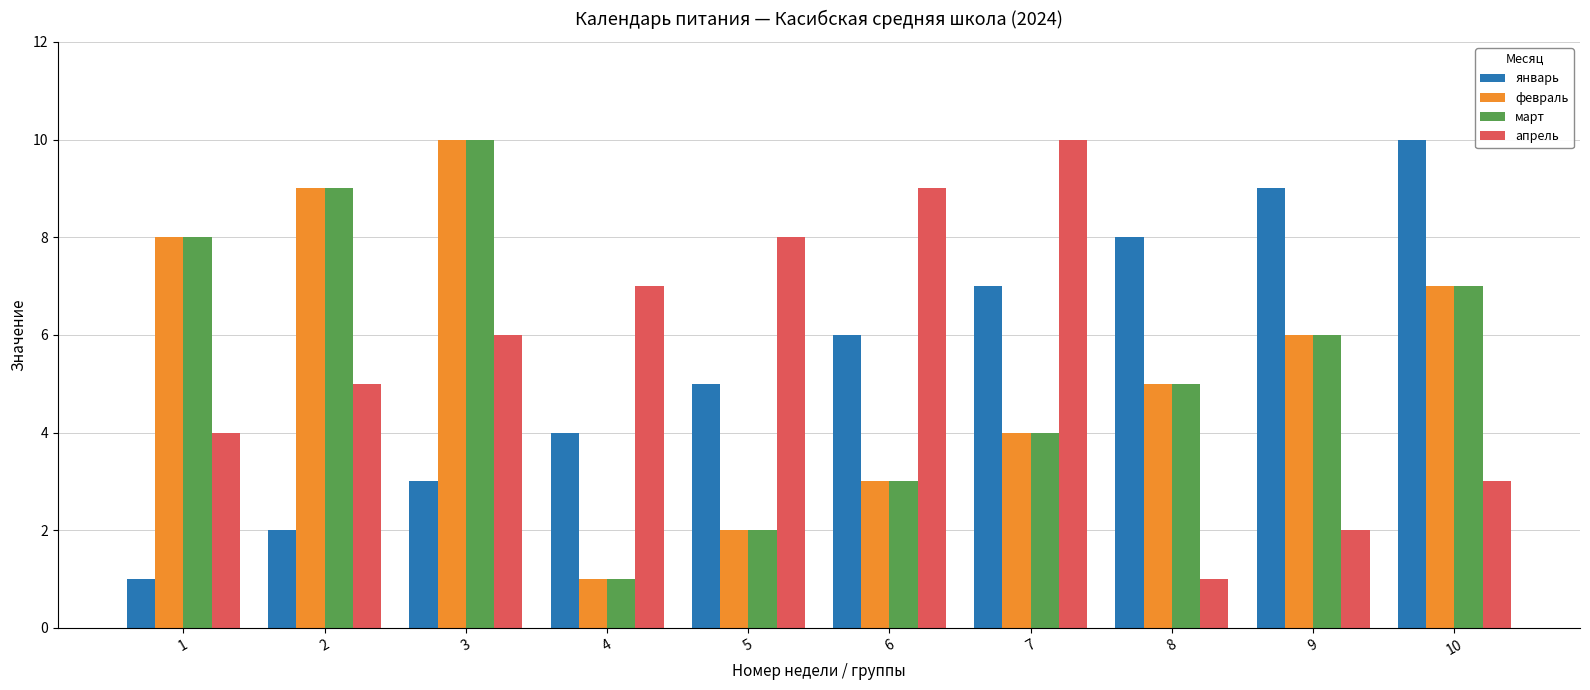

Reading left to right, extract all data points from this chart.

январь: 1=1	2=2	3=3	4=4	5=5	6=6	7=7	8=8	9=9	10=10
февраль: 1=8	2=9	3=10	4=1	5=2	6=3	7=4	8=5	9=6	10=7
март: 1=8	2=9	3=10	4=1	5=2	6=3	7=4	8=5	9=6	10=7
апрель: 1=4	2=5	3=6	4=7	5=8	6=9	7=10	8=1	9=2	10=3